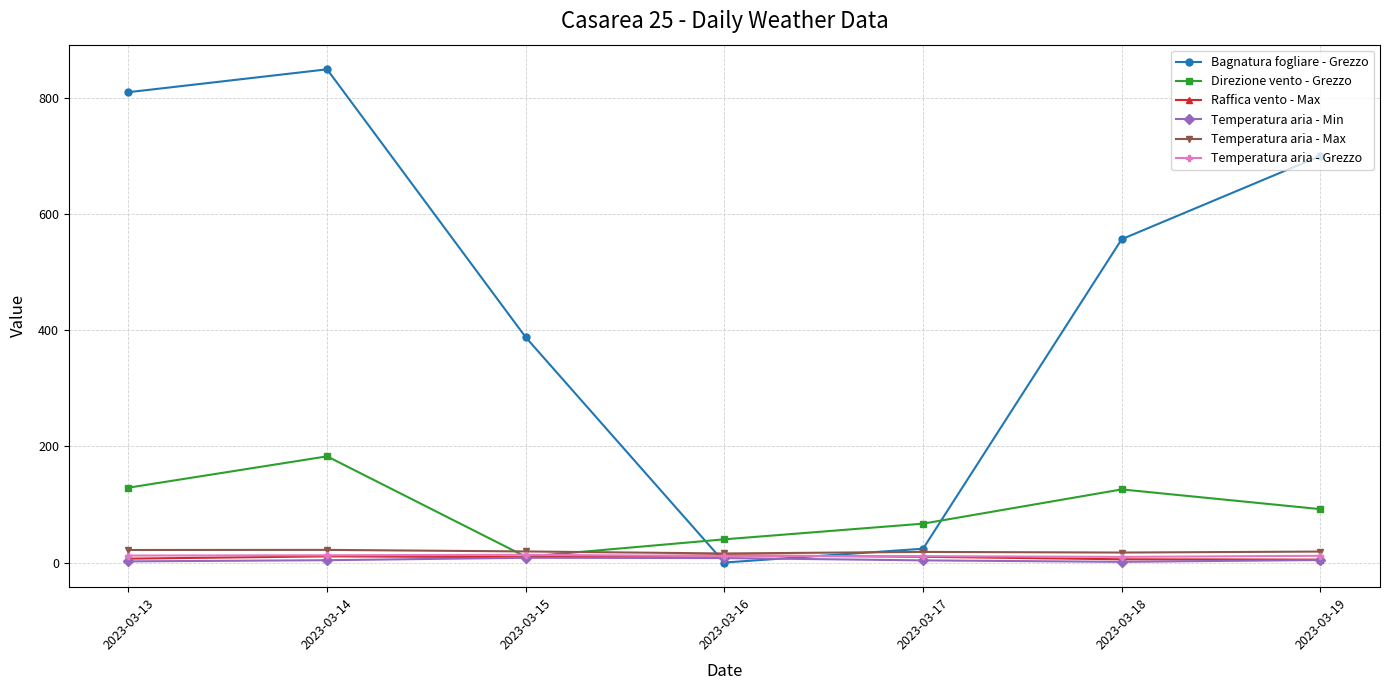

Which series has the largest total across all categories?

Bagnatura fogliare - Grezzo